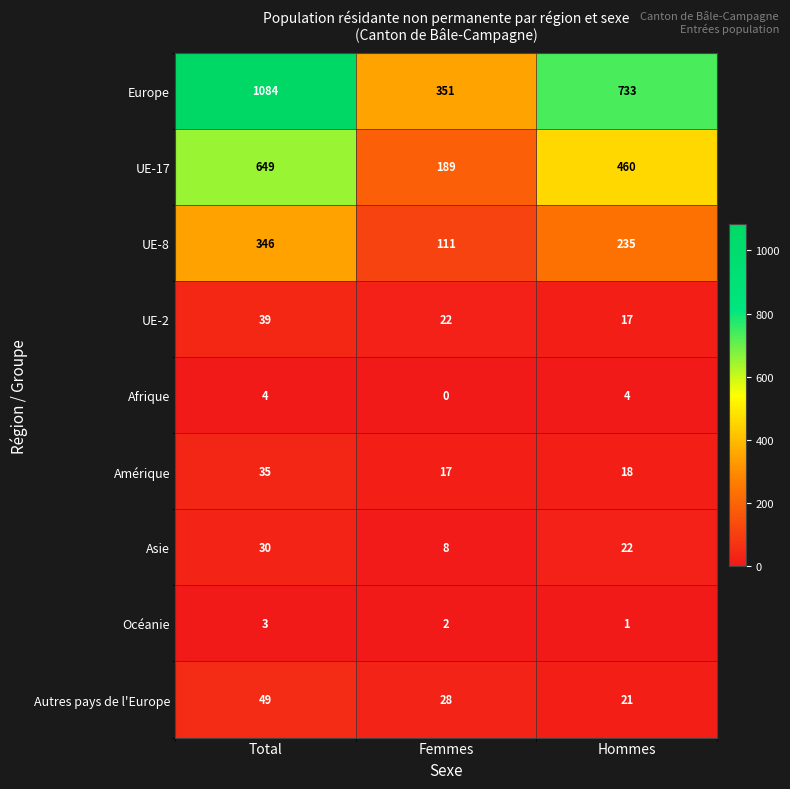

Count the number of categories in the chart.

3